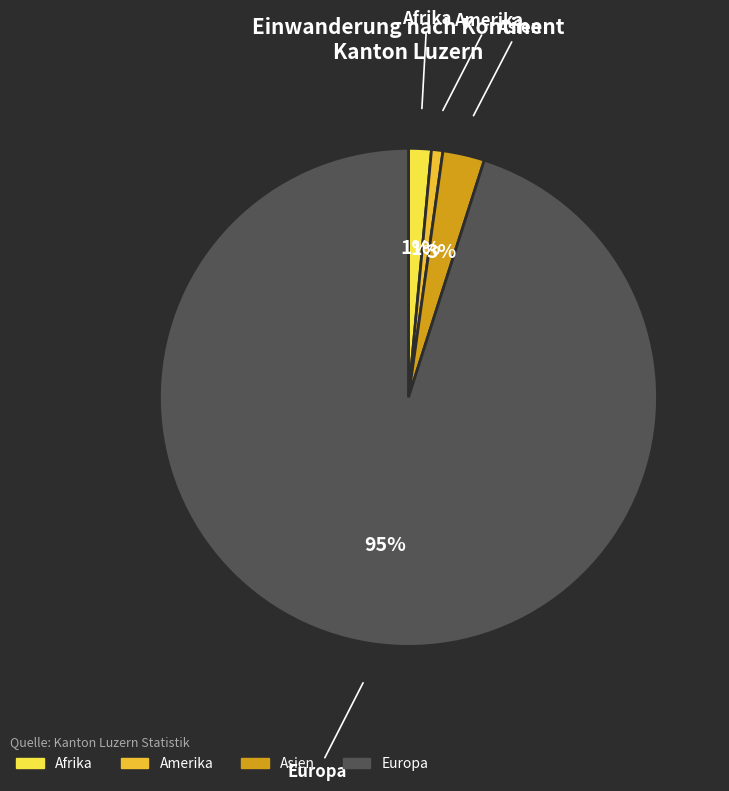

To the nearest percent, what is the difference between the largest and smallest slice percentages?

94%